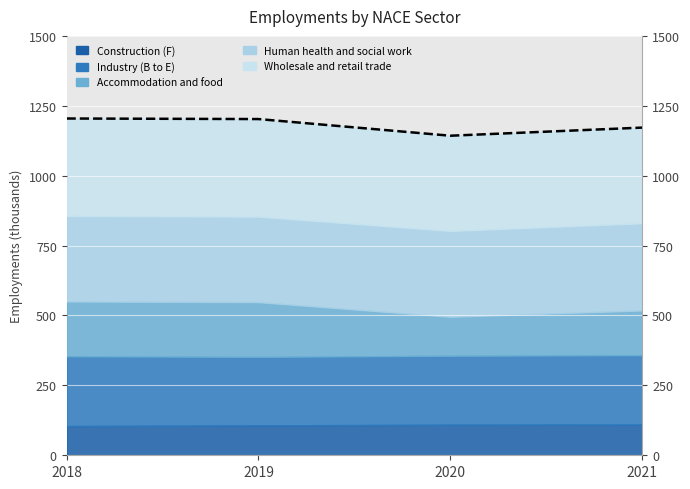

List the labels in order of value, largest first.

2018, 2019, 2021, 2020